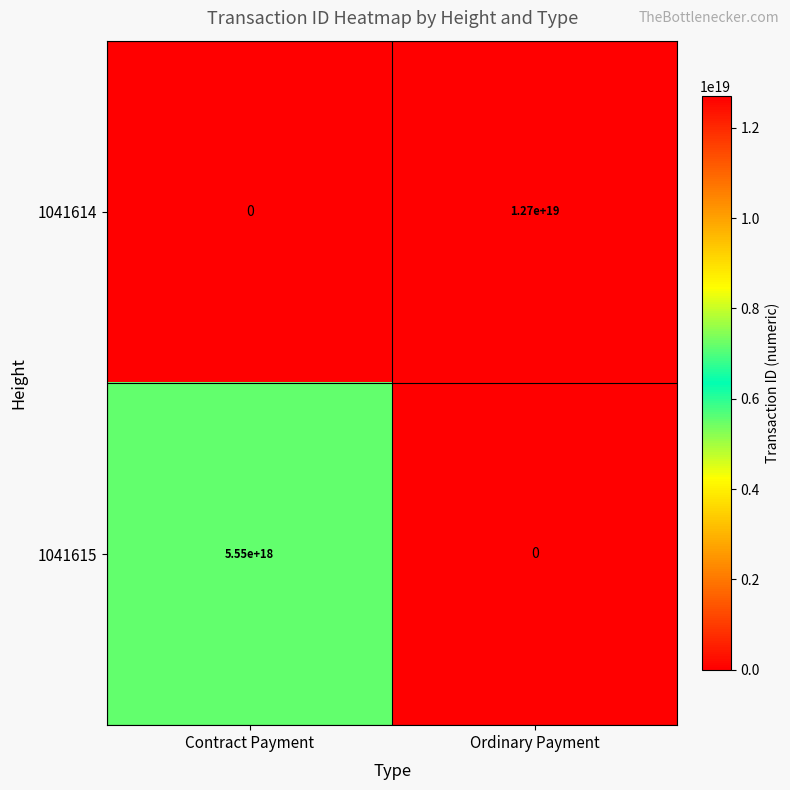

Which series has the widest spread of values?

1041614